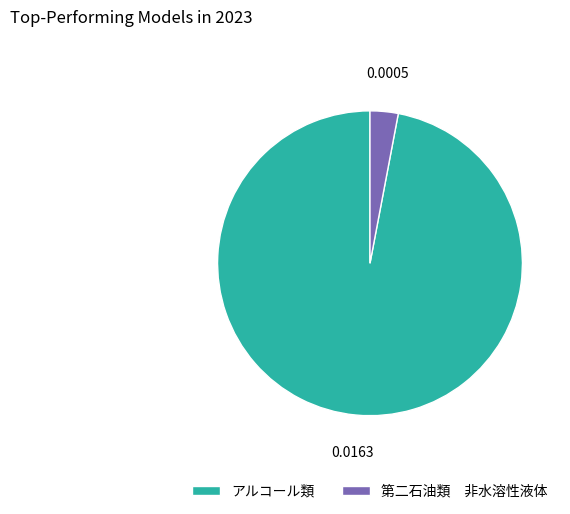

Which has a higher value, アルコール類 or 第二石油類 非水溶性液体?

アルコール類